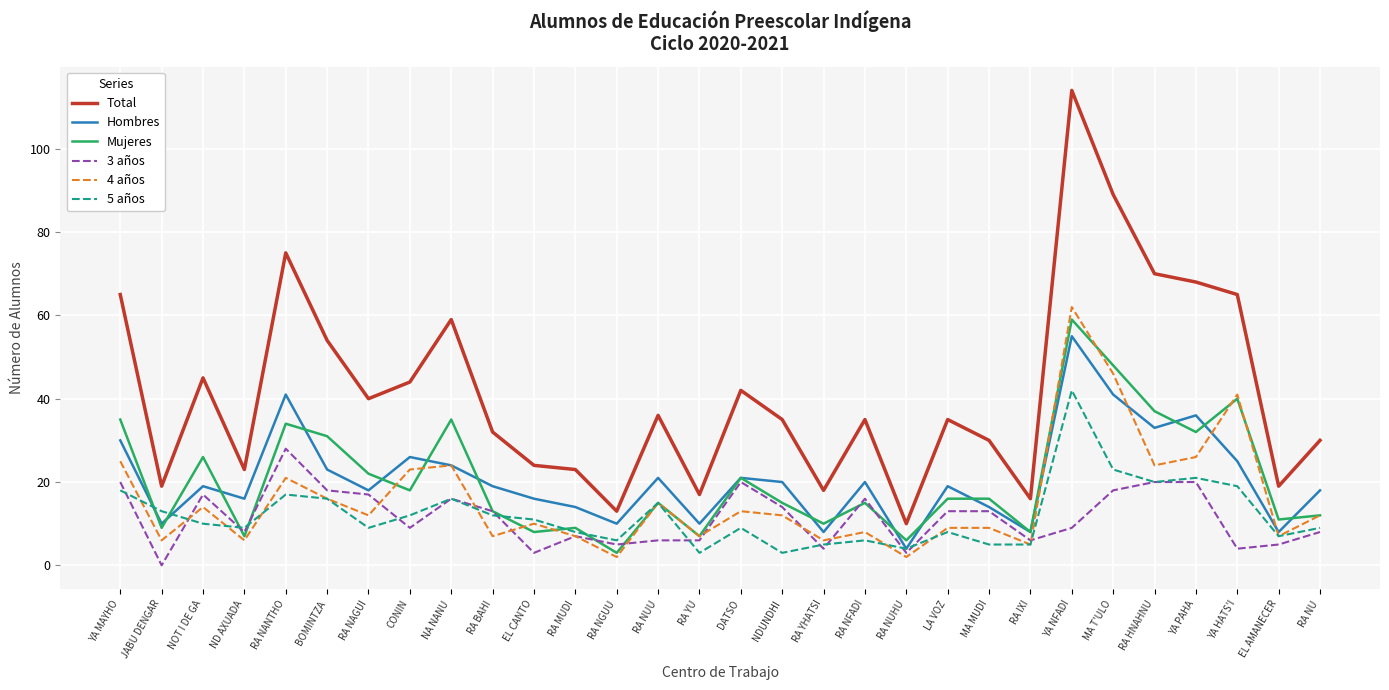

Count the number of categories in the chart.

30